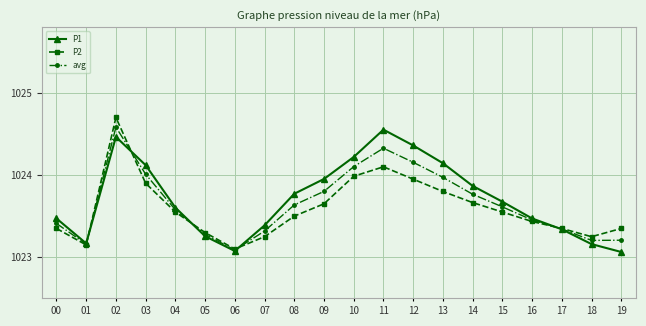

Is it true that avg equals 1023.3 at 07?

True